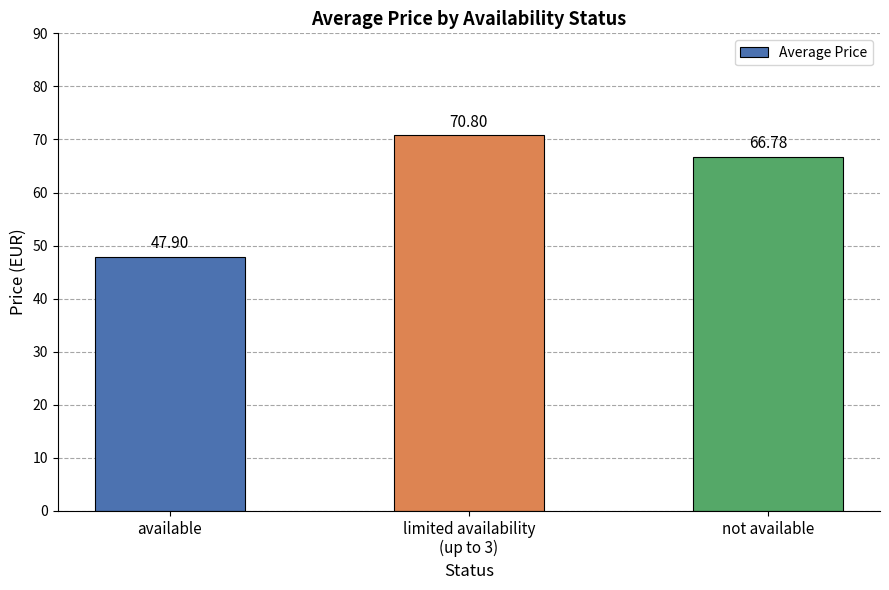

What is the label of the 1st bar from the right?

not available